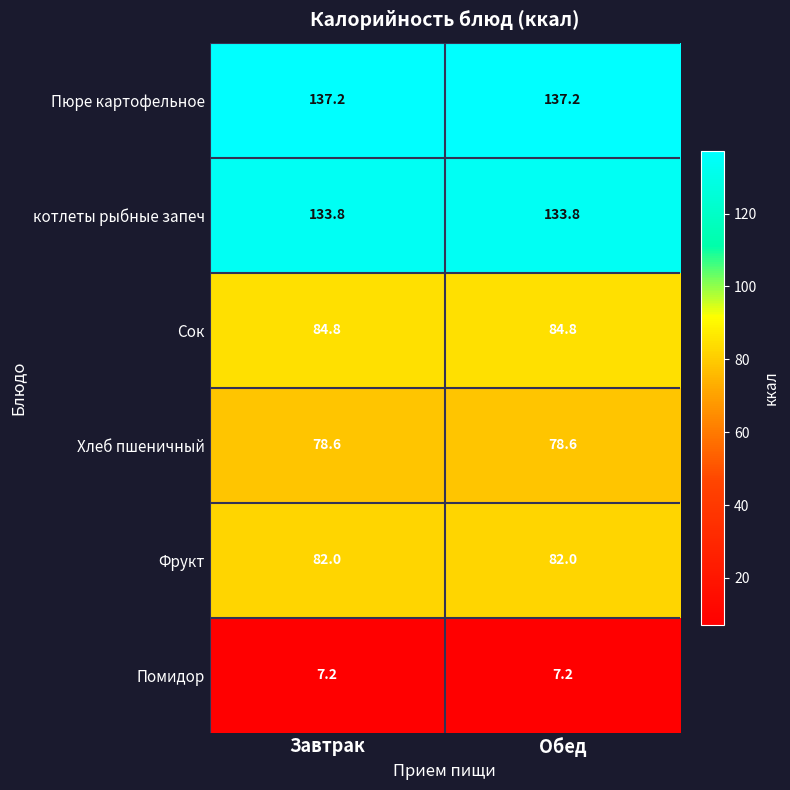

What is the average value of the Помидор series?

7.2